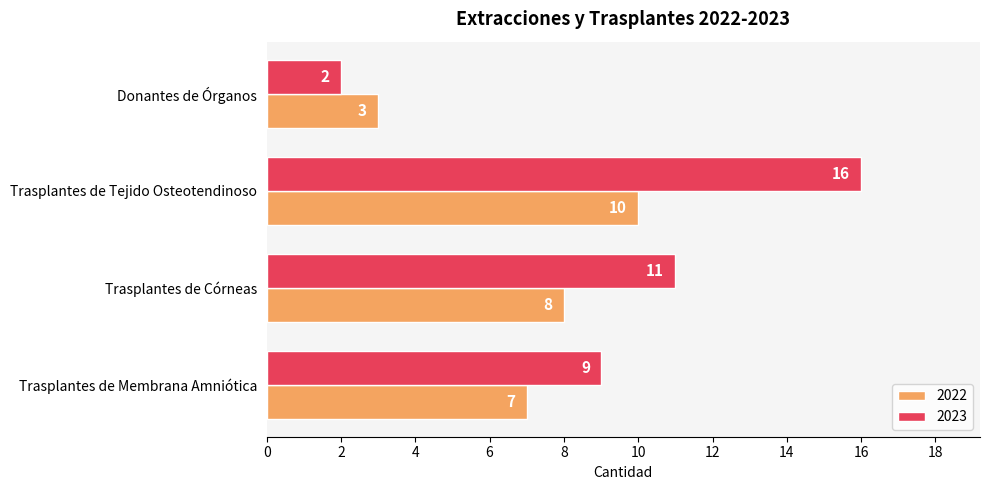

List the labels in order of 2022 value, largest first.

Trasplantes de Tejido Osteotendinoso, Trasplantes de Córneas, Trasplantes de Membrana Amniótica, Donantes de Órganos